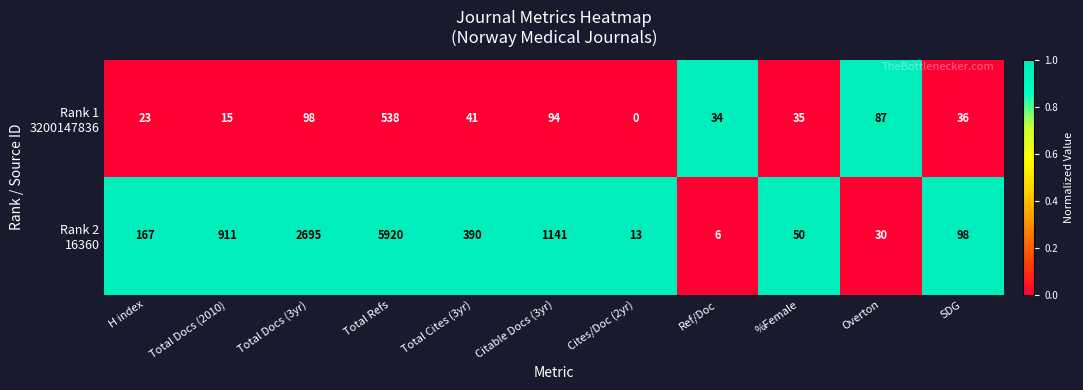

At which category is the sum across all series the highest?

Total Refs